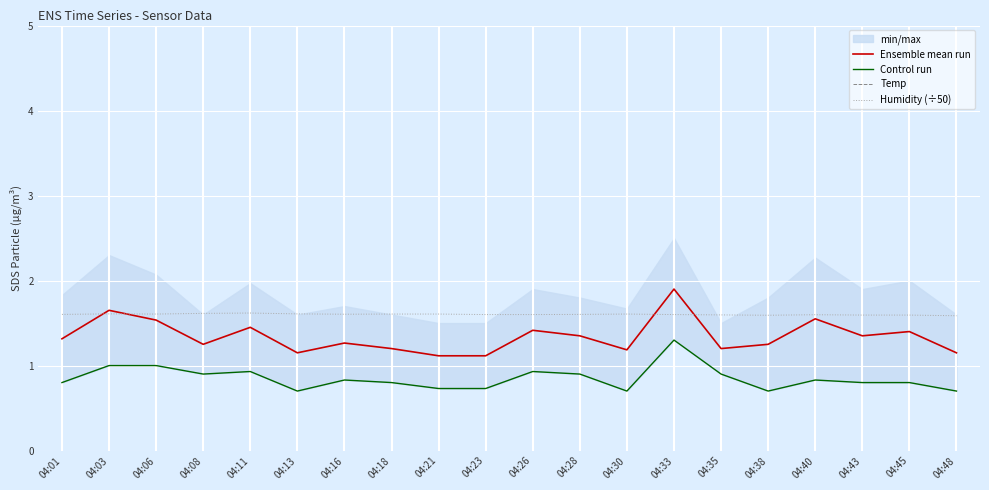

Which series has the largest total across all categories?

Temp